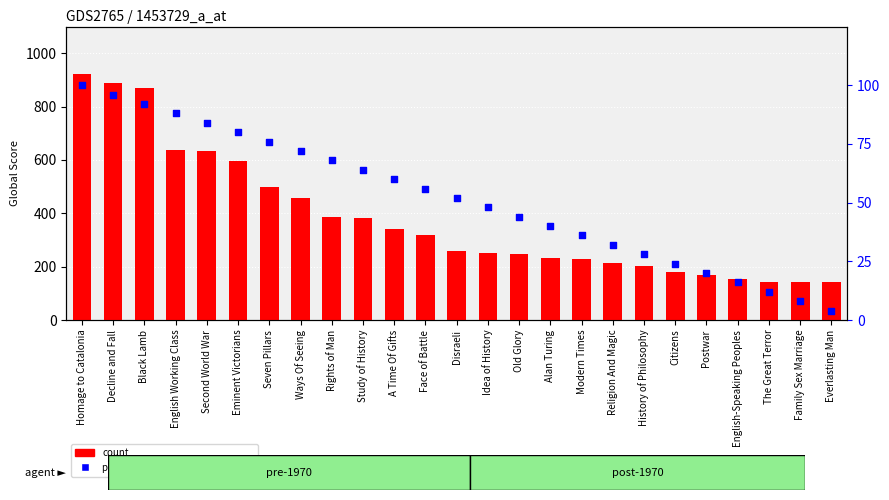

At which category is the sum across all series the highest?

Homage to Catalonia